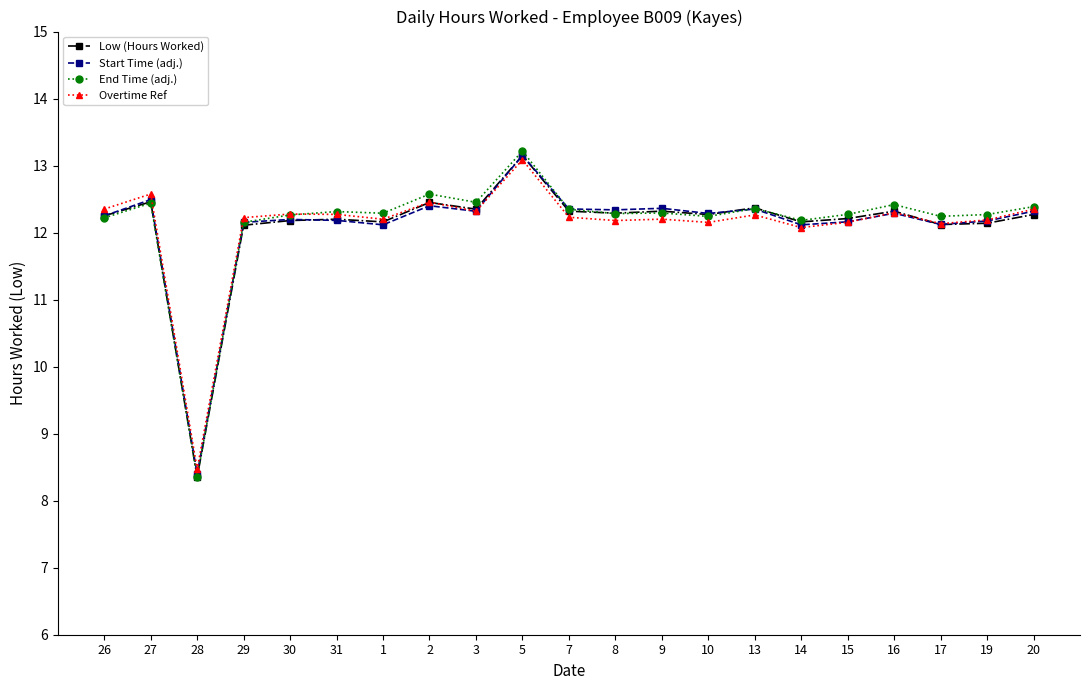

How many lines are shown in the chart?

4